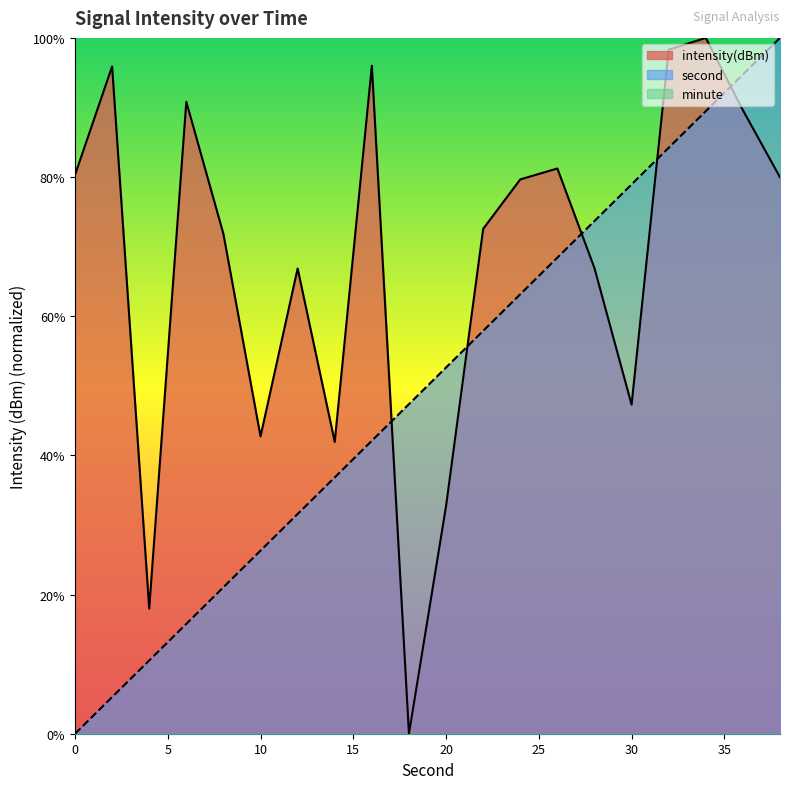

Does the chart display data point markers on the line(s)?

No